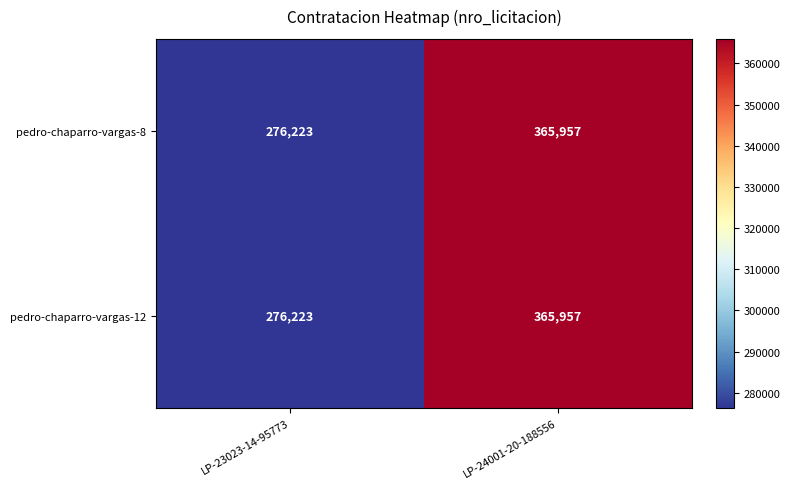

Is it true that pedro-chaparro-vargas-12 equals 530000 at LP-24001-20-188556?

False